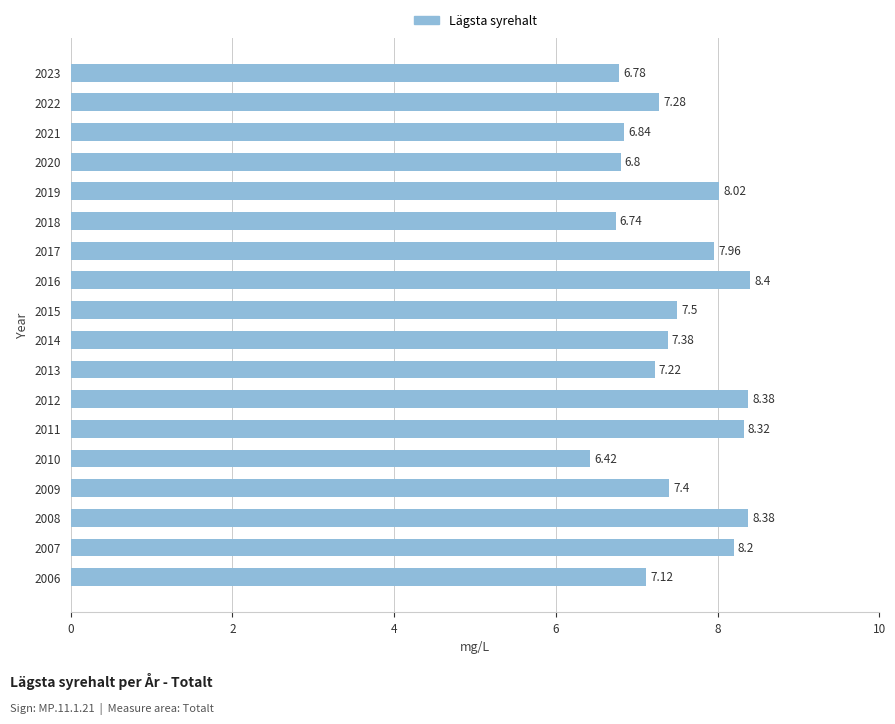

How many data points are less than 7?

5